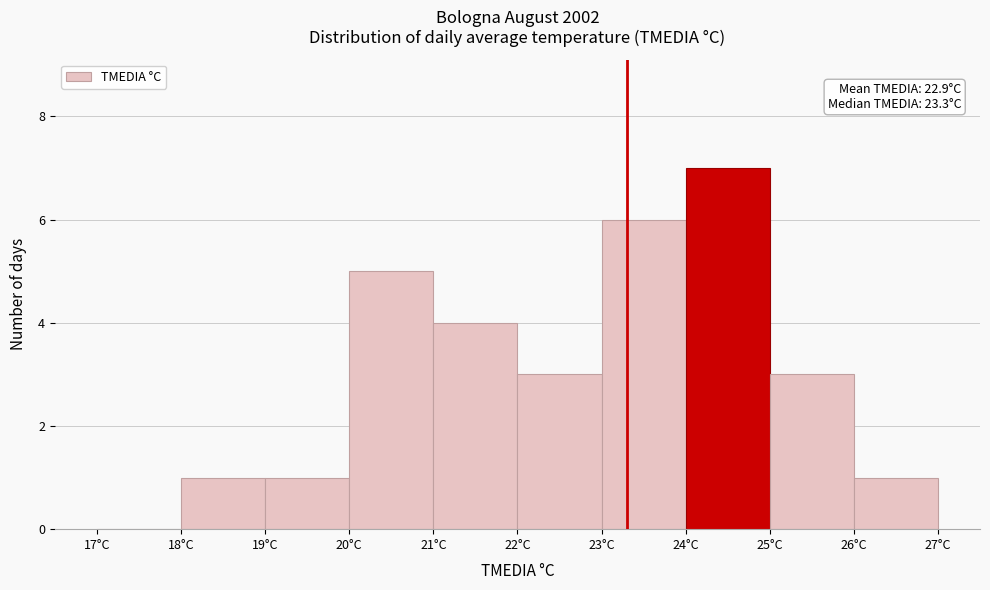

Which range on the x-axis has the tallest bar?

24 to 25